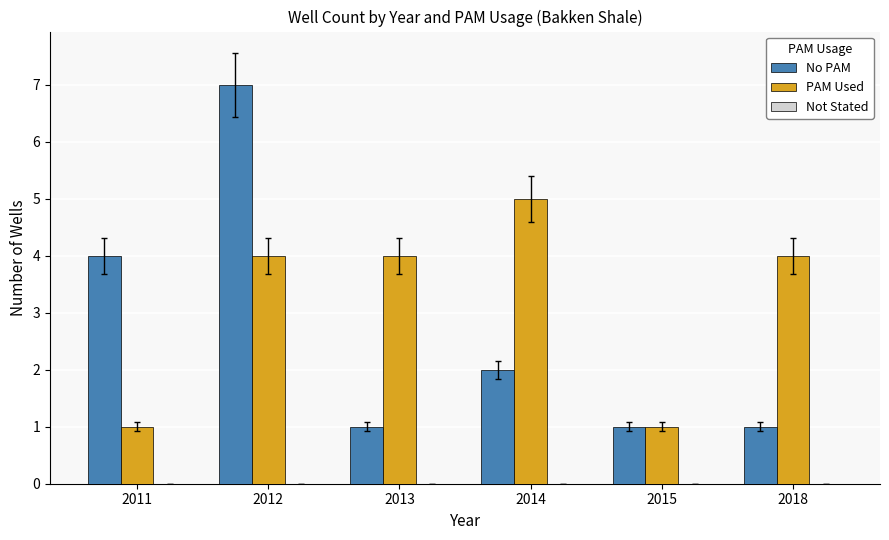

How many bars are there in each group?

2